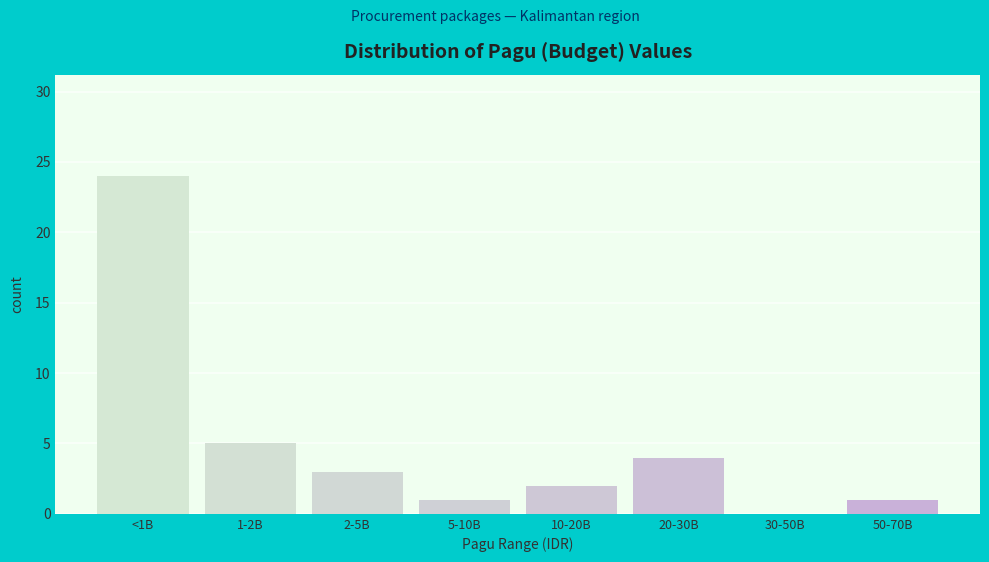

Reading left to right, transcribe all the data shown in this chart.

<1B=24	1-2B=5	2-5B=3	5-10B=1	10-20B=2	20-30B=4	30-50B=0	50-70B=1